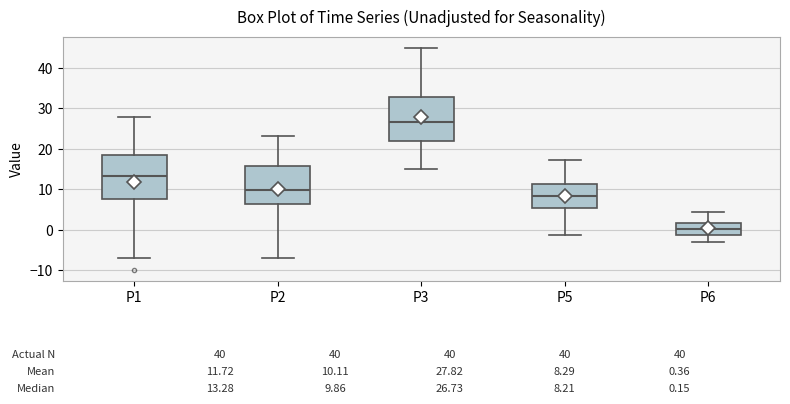

Which box has the lowest median line?

P6